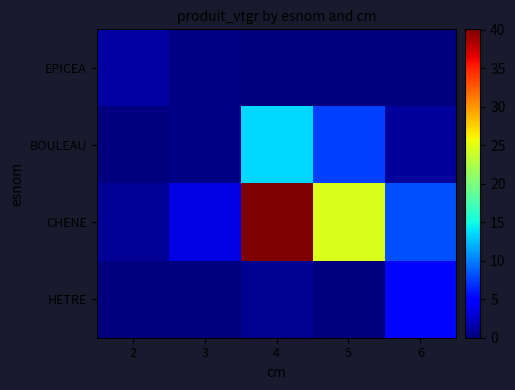

At which category is the sum across all series the highest?

4